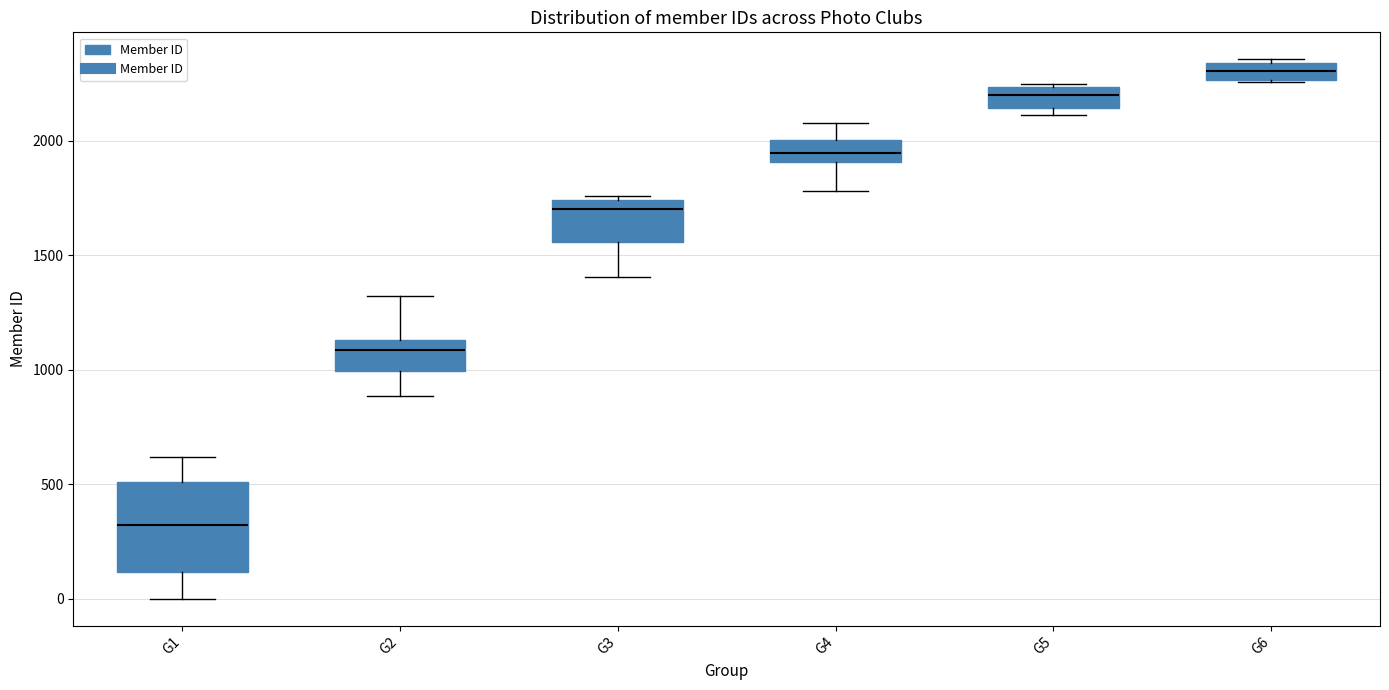

Which box is the tallest, from its lower edge to its upper edge?

G1